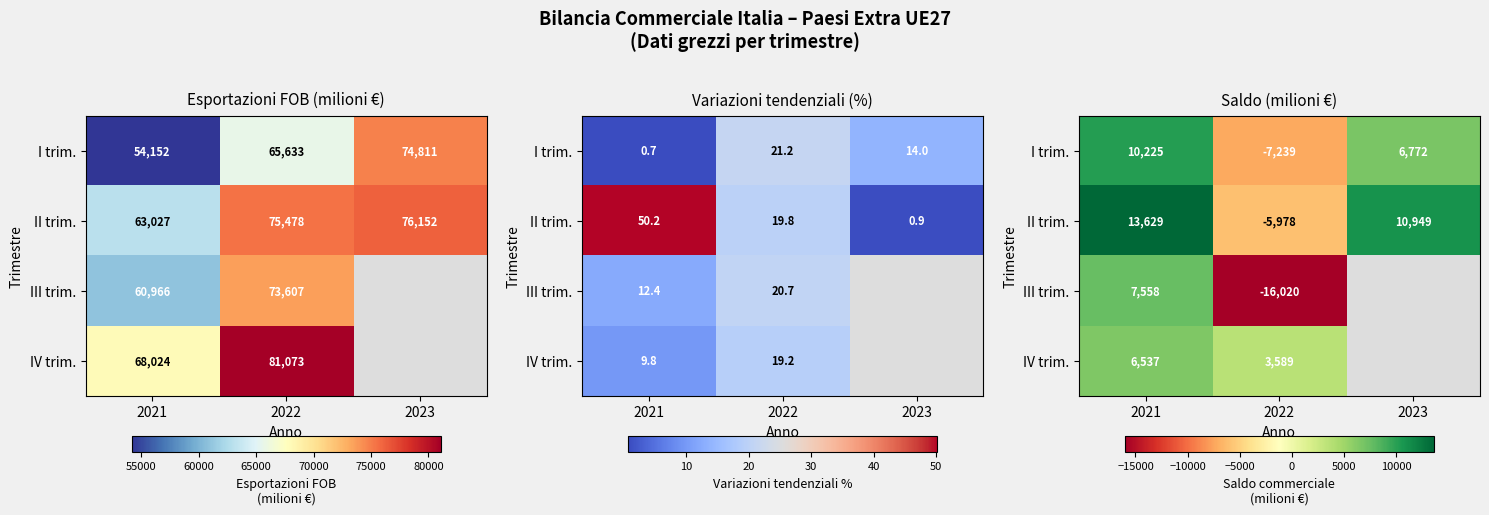

Is it true that I trim. equals 16719.8 at 2021?

False